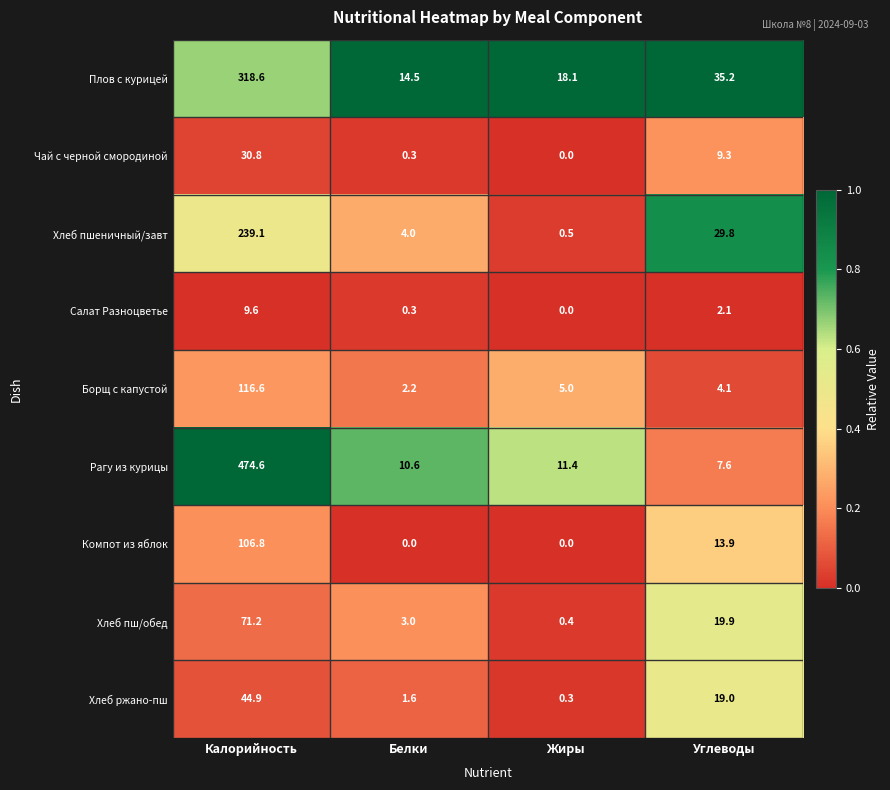

Which series has the largest total across all categories?

Рагу из курицы